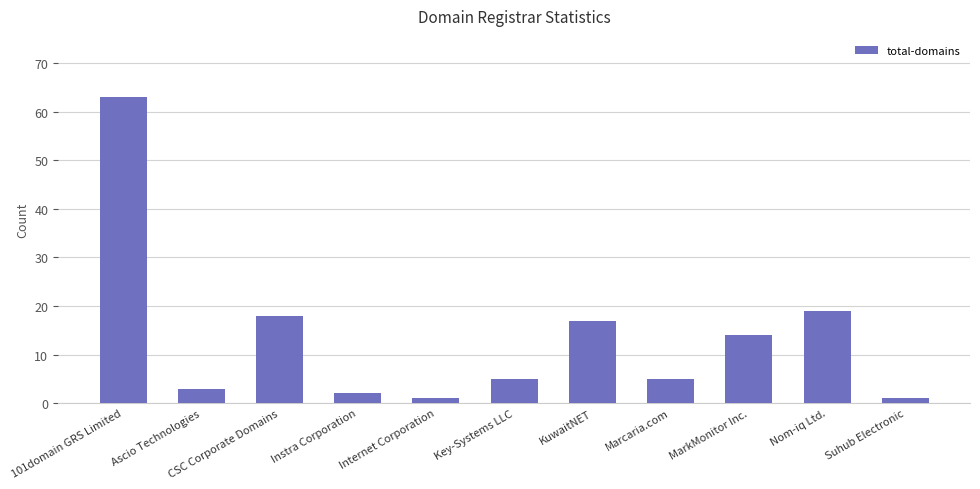

What is the smallest value displayed?

1